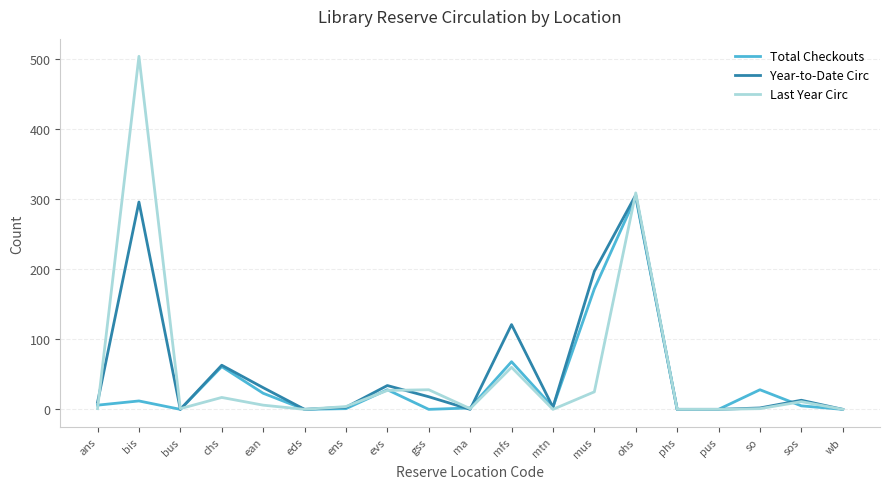

Where is Total Checkouts nearest to the value 151?

mus